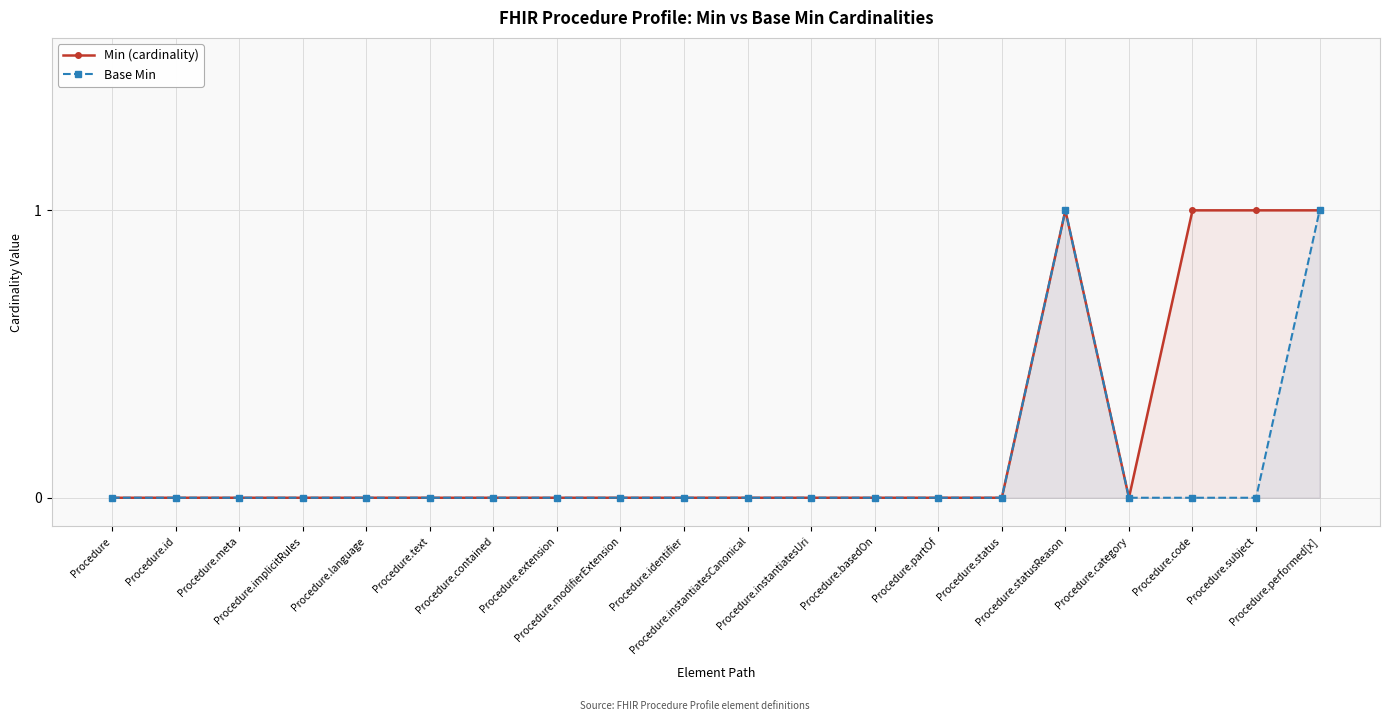

What is the difference between the highest and lowest values at Procedure.subject?

1